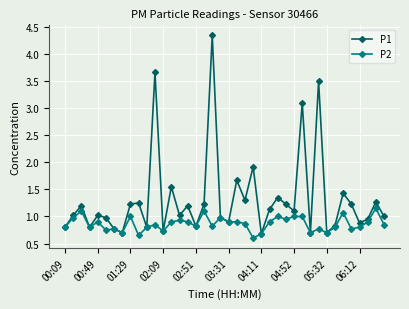

What is the value of the P1 point at the 15th from the left?

1.0